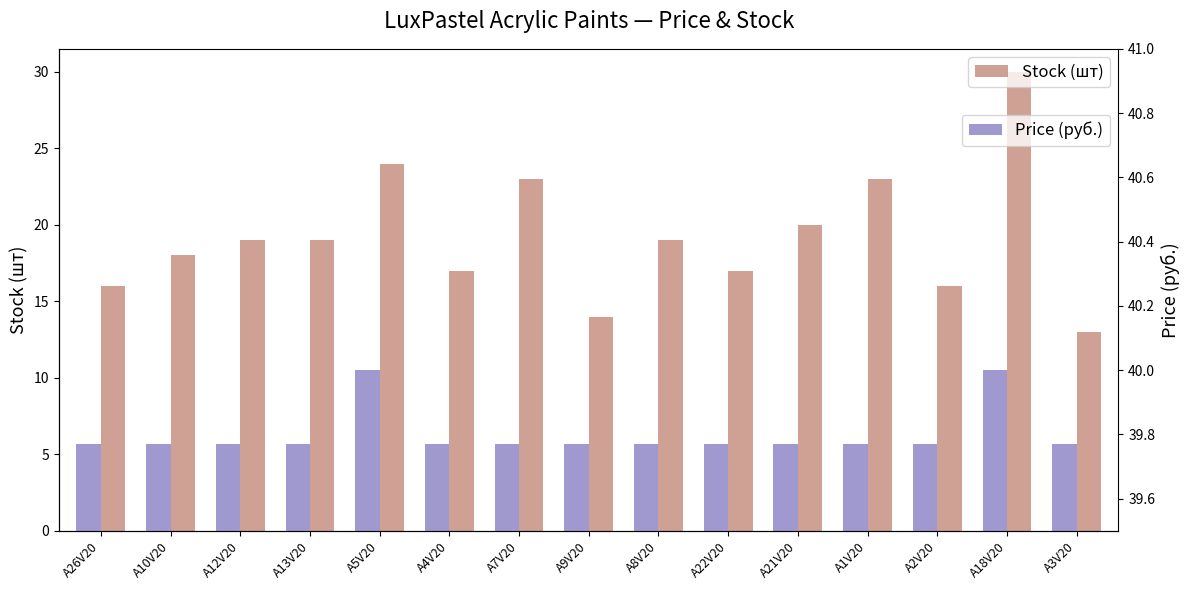

The value of Stock (шт) at A13V20 is 31.0. True or false?

False